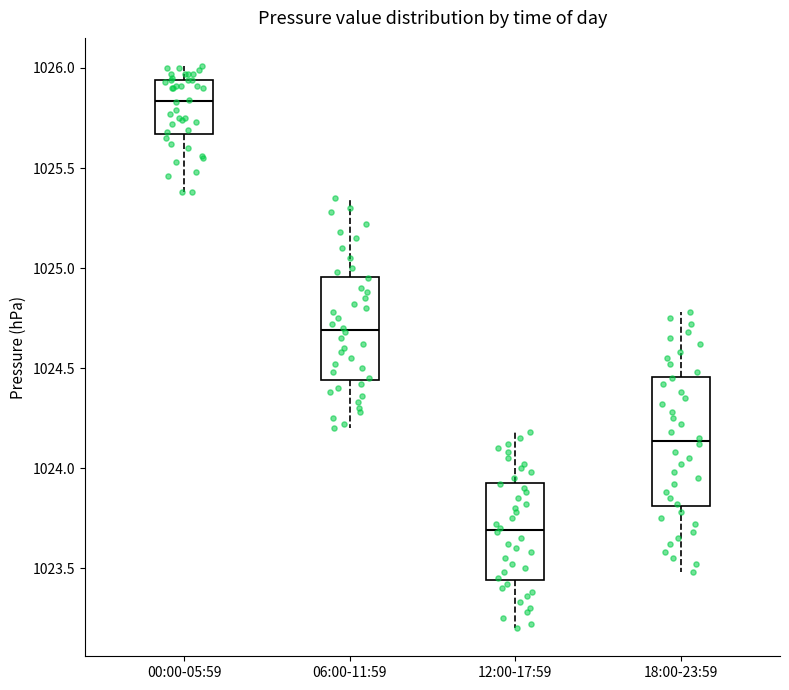

Which box's median line is the lowest?

12:00-17:59